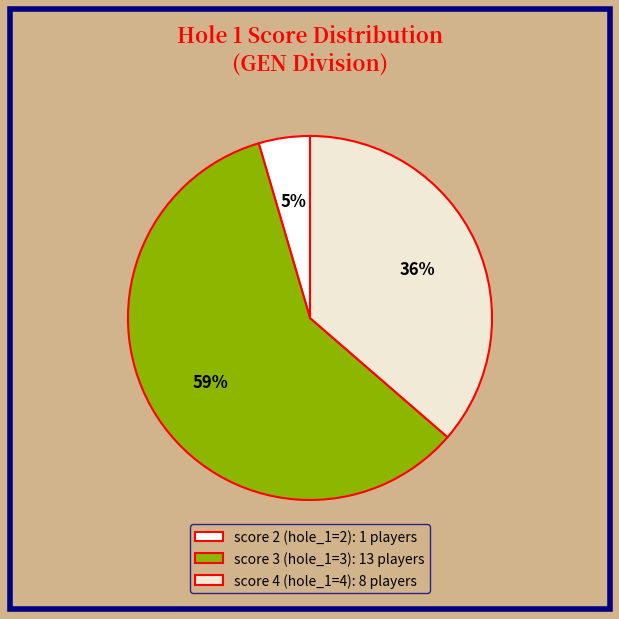

Approximately how many times larger is the value at score 4 (hole_1=4) compared to score 3 (hole_1=3)?

0.6